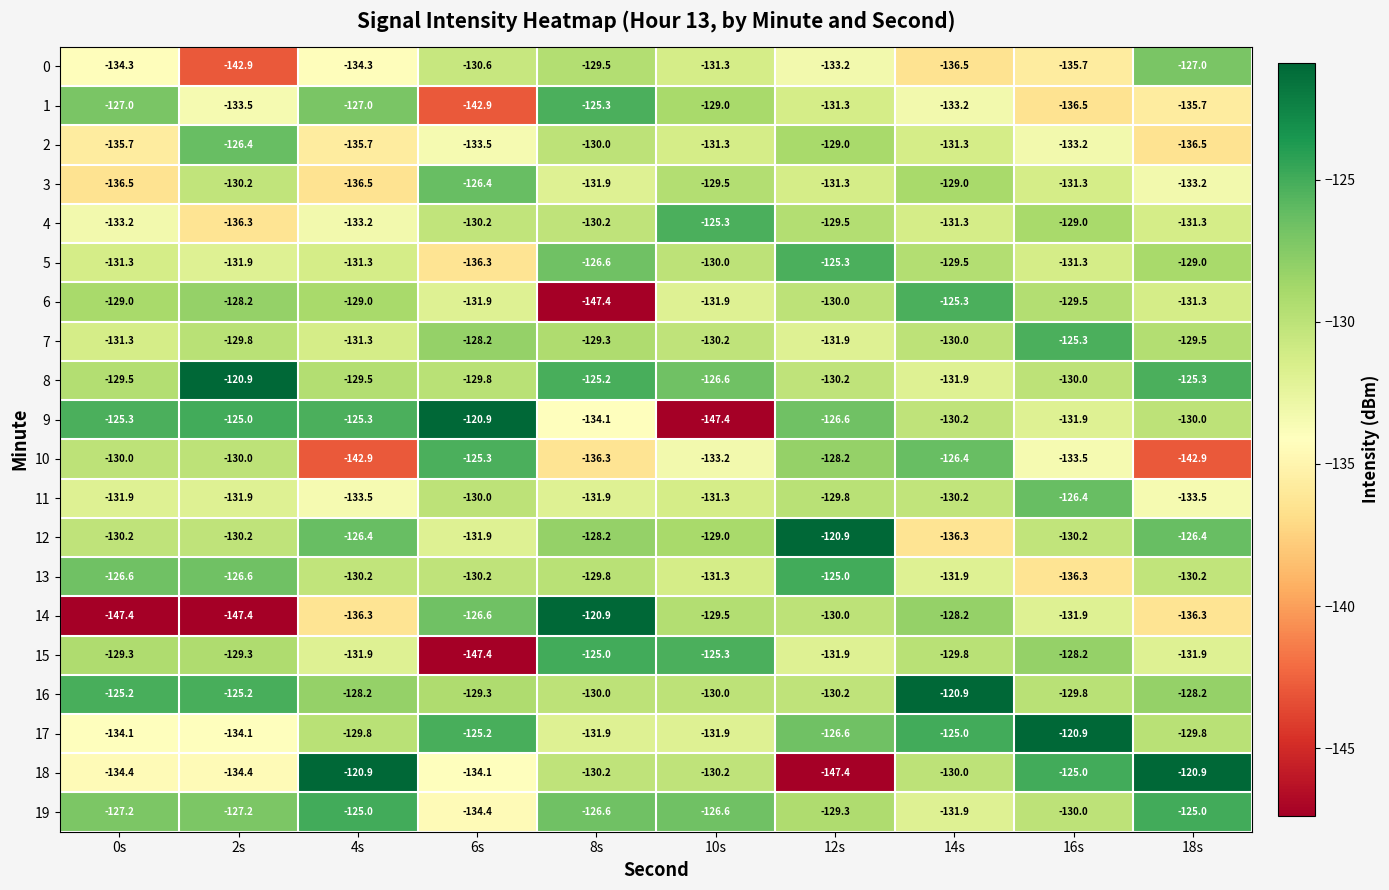

What value does the 10 series have at 0s?

-130.0